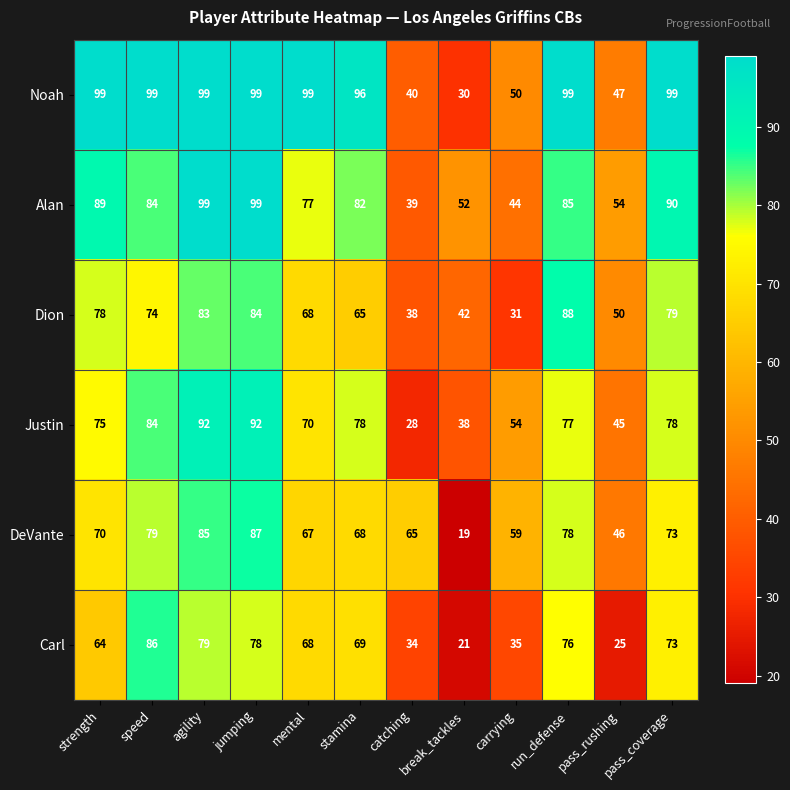

What is the sum of all Noah values?

956